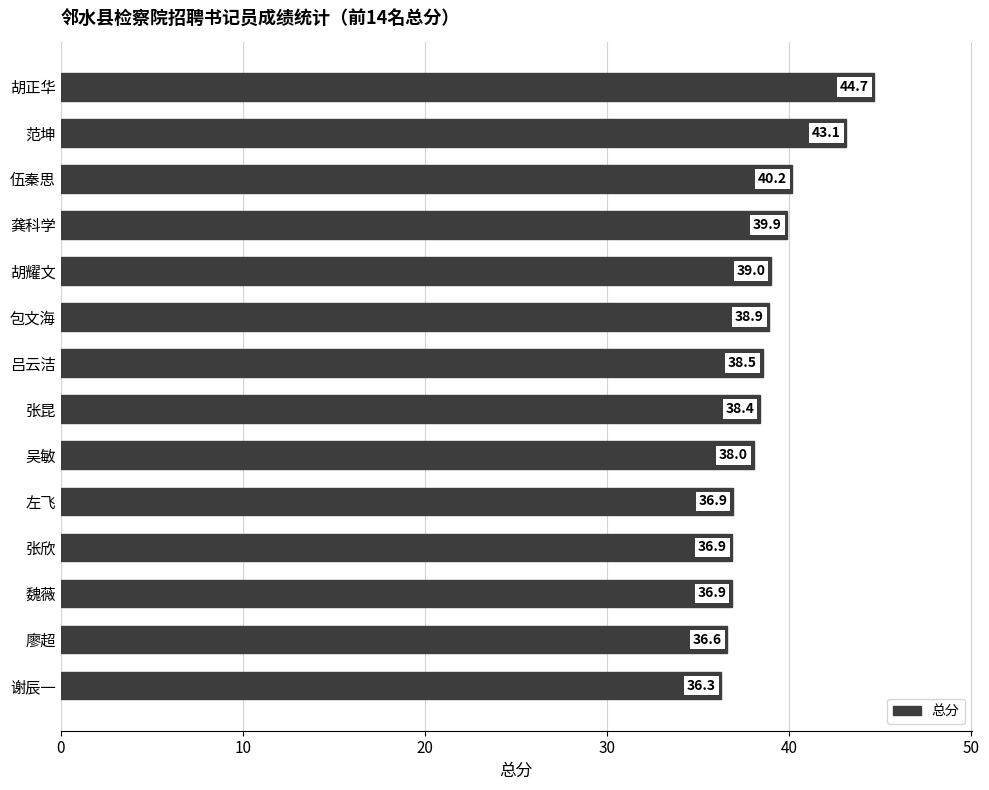

What is the greatest value displayed?

44.7